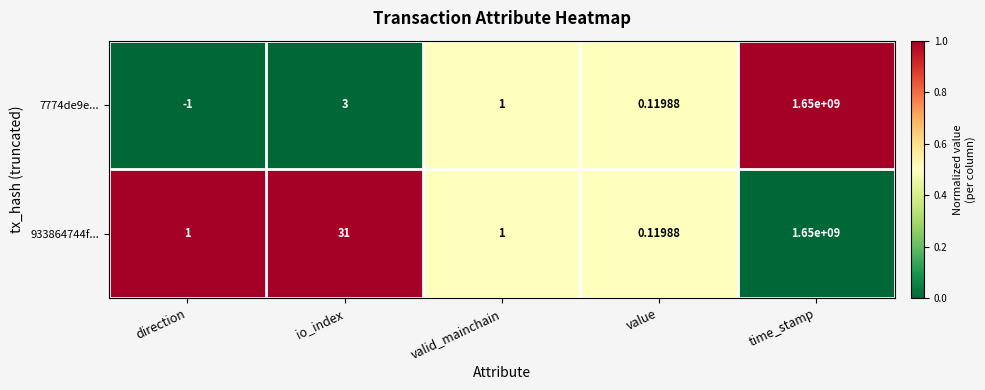

Is the value of 7774de9e... at valid_mainchain greater than the value of 933864744f... at value?

Yes